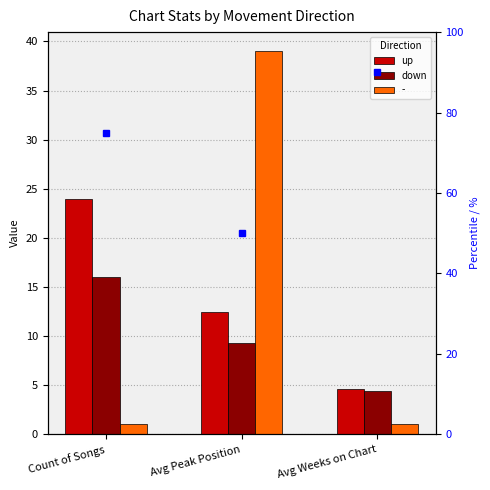

How many data points in up are less than 12?

1